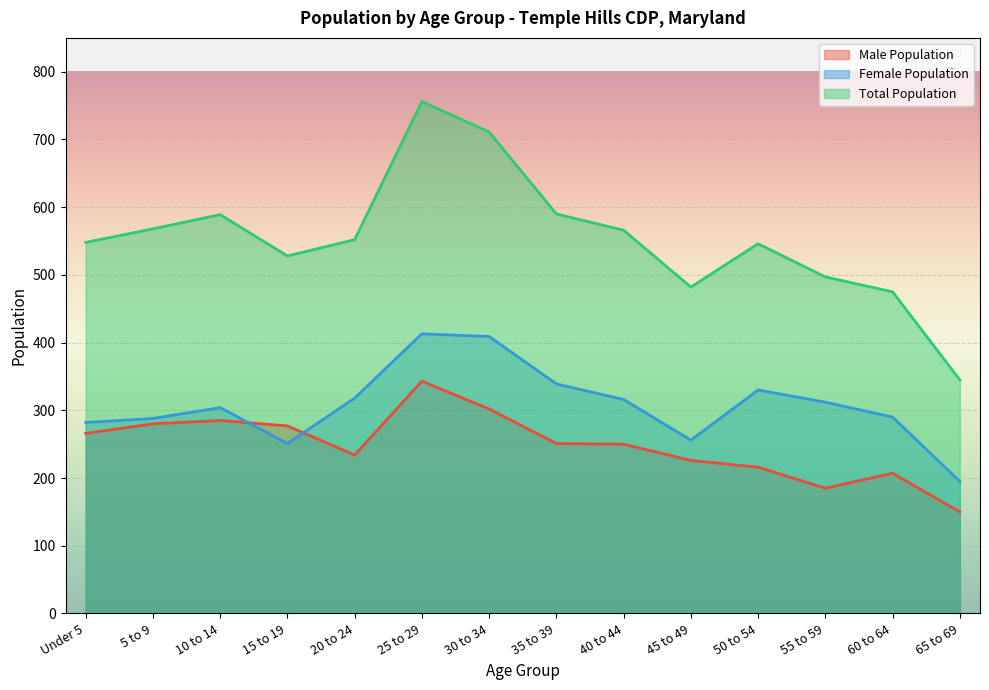

Between Under 5 and 50 to 54, which series saw the biggest shift?

Male Population